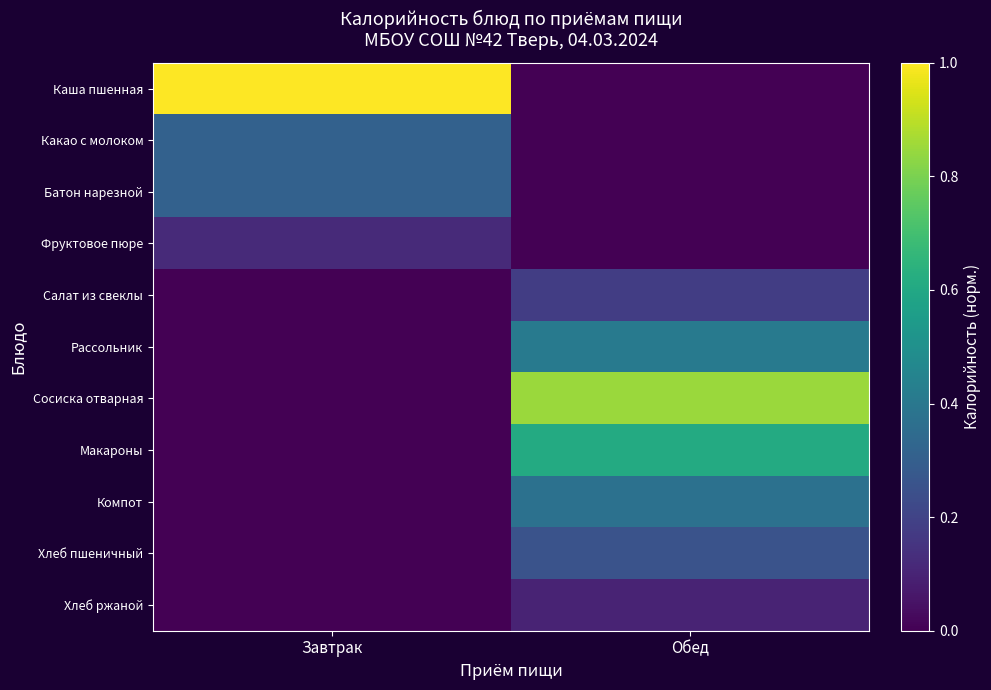

Which series has the largest range (max minus min)?

Каша пшенная